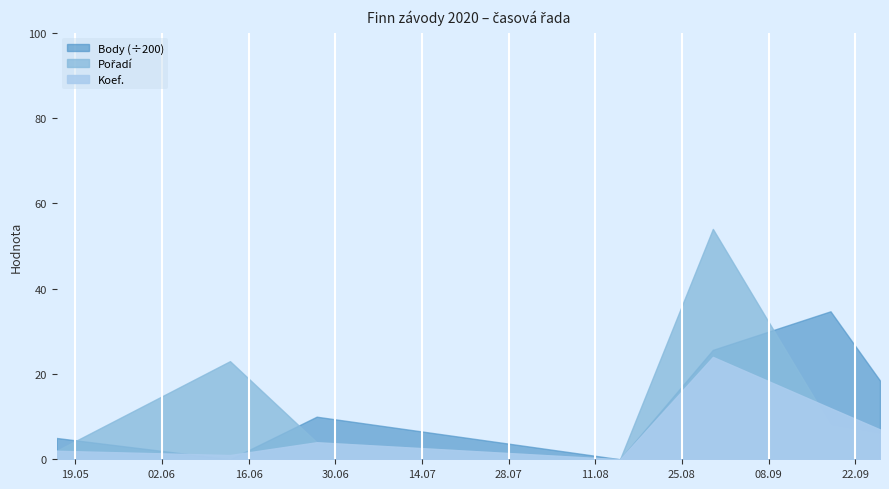

How many Body values are between 0 and 5129?

6